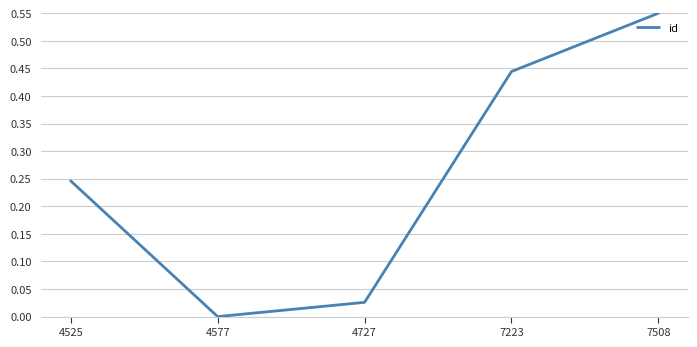

Rank the categories by value from lowest to highest.

4577, 4727, 4525, 7223, 7508